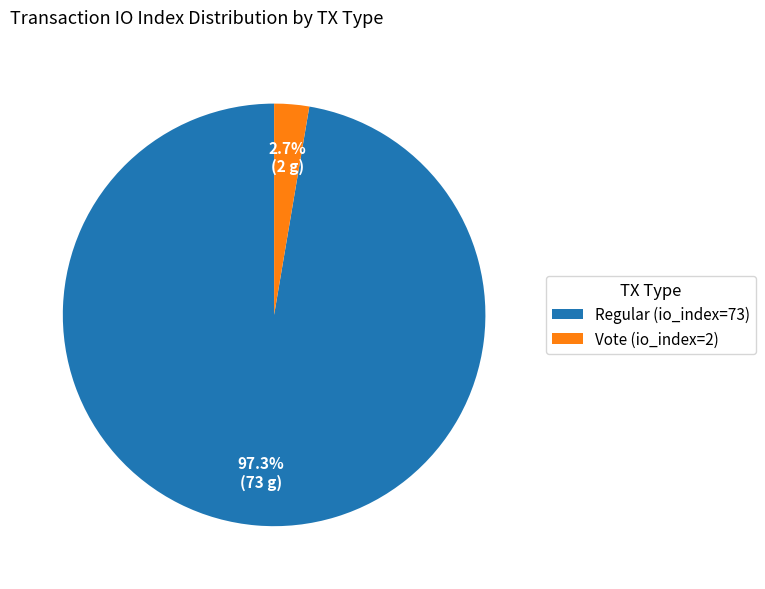

Which has a higher value, Regular (io_index=73) or Vote (io_index=2)?

Regular (io_index=73)